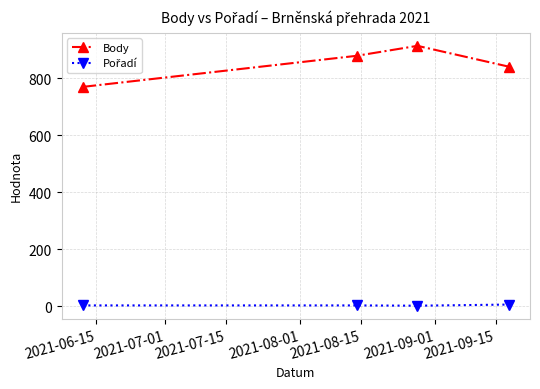

True or false: Body has more than 2 points higher than both neighbors.

False